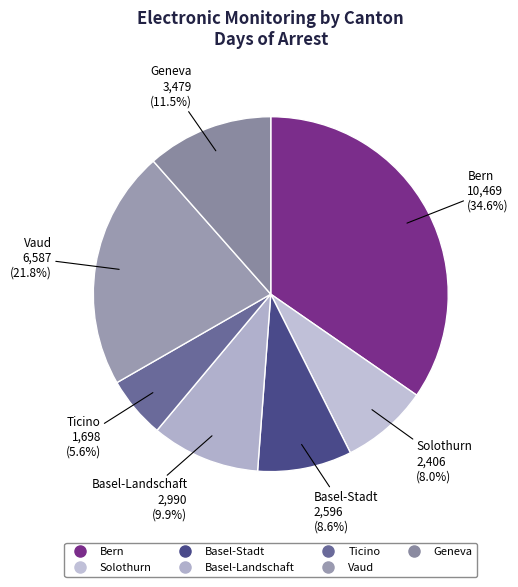

Combined, do Geneva and Basel-Stadt account for over 50%?

No